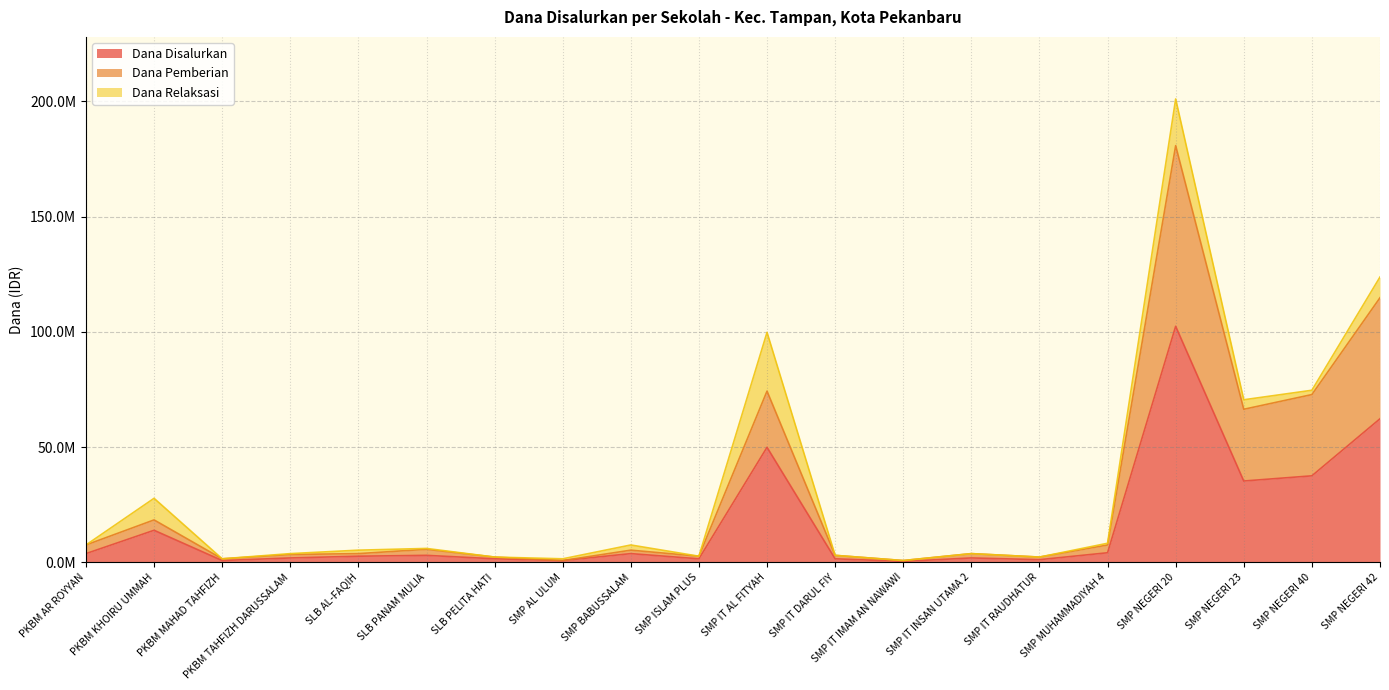

What position from the right is SMP IT IMAM AN NAWAWI?

8